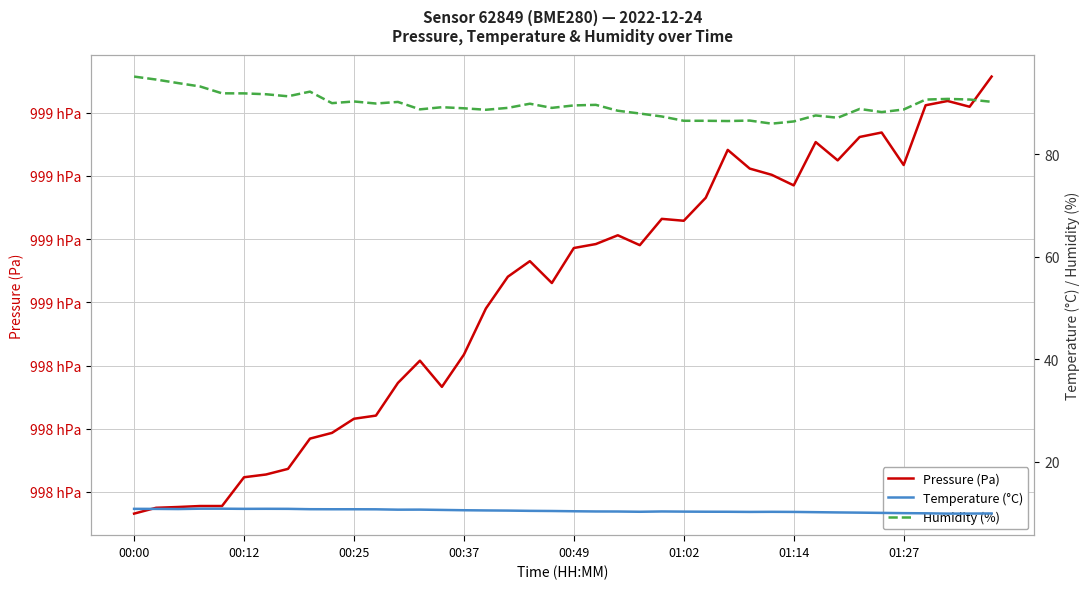

What is the difference between the maximum and minimum values in the Pressure (Pa) series?

138.2